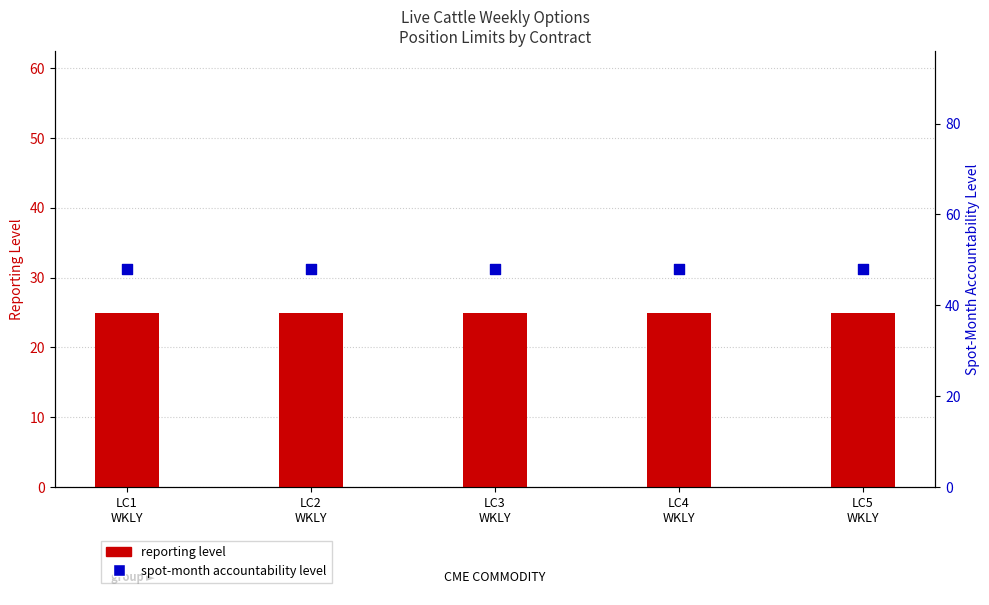

What are all the series names shown in the legend?

Reporting Level, Spot-Month Accountability Level